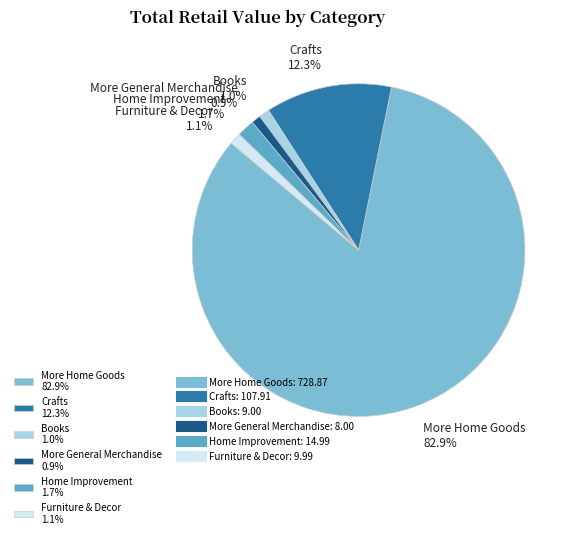

To the nearest percent, what is the combined percentage of Books and Crafts?

13%